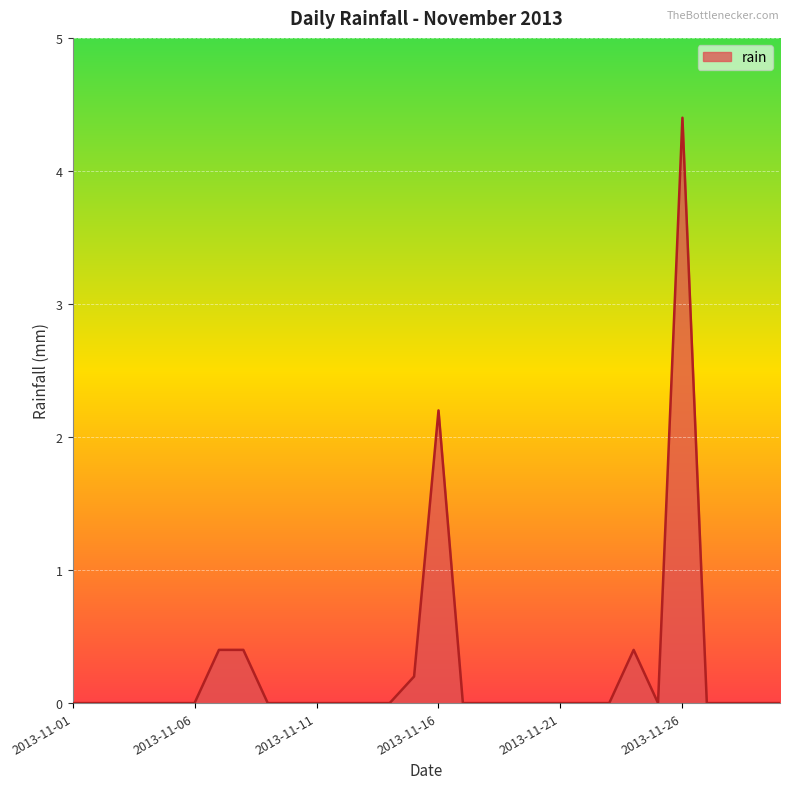

What is the difference between the maximum and second lowest values?

4.4